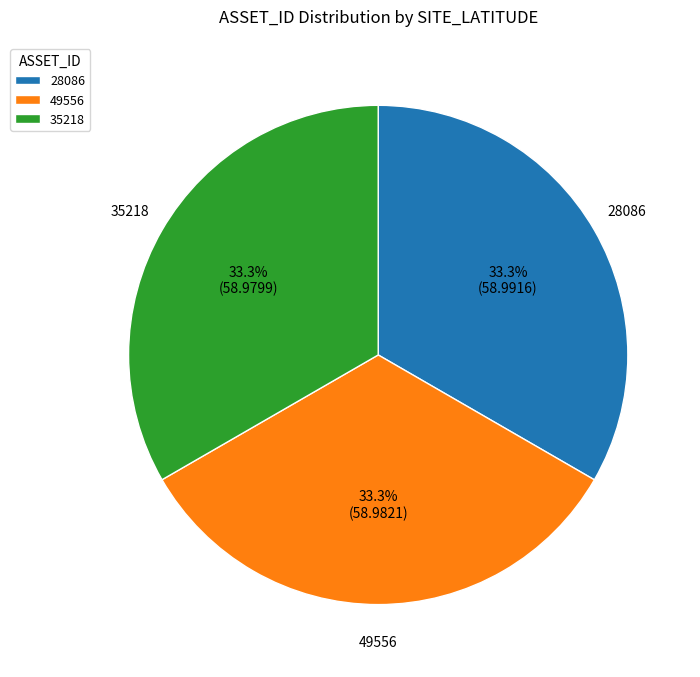

Is 28086 the majority of the pie?

No